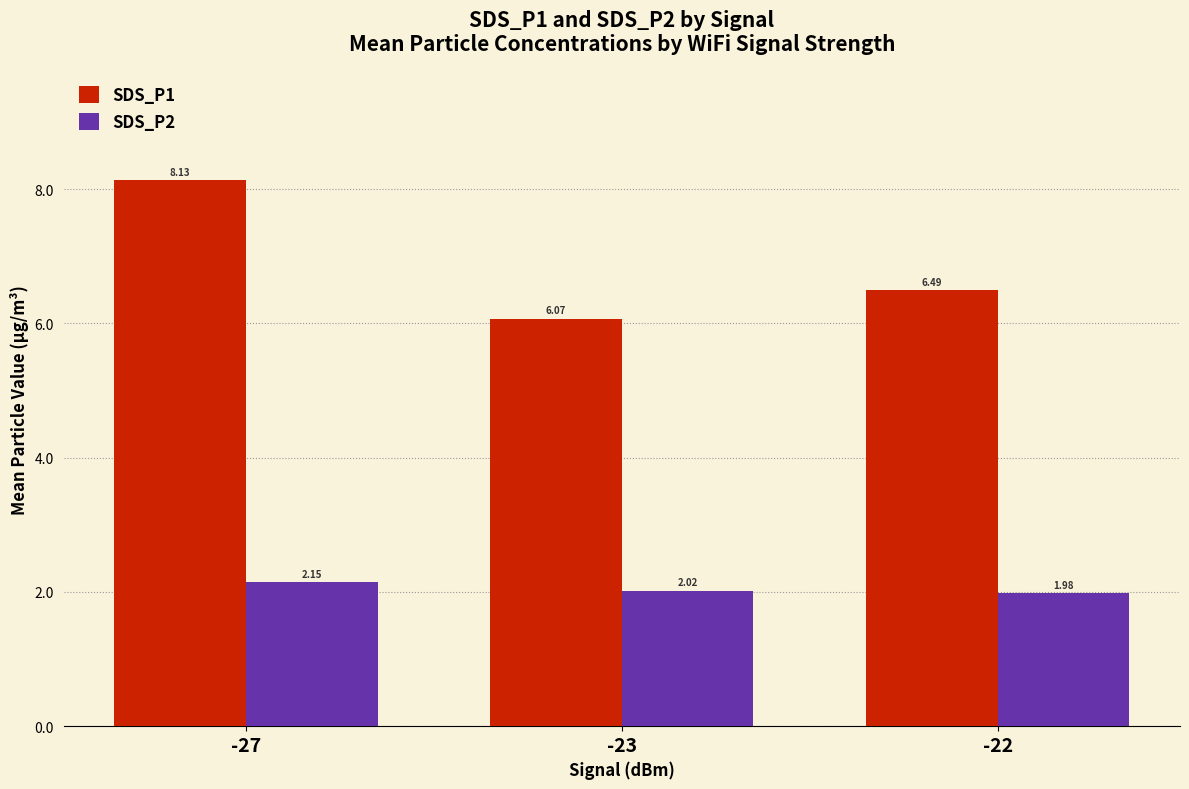

At which label is SDS_P1 closest to 7?

-22